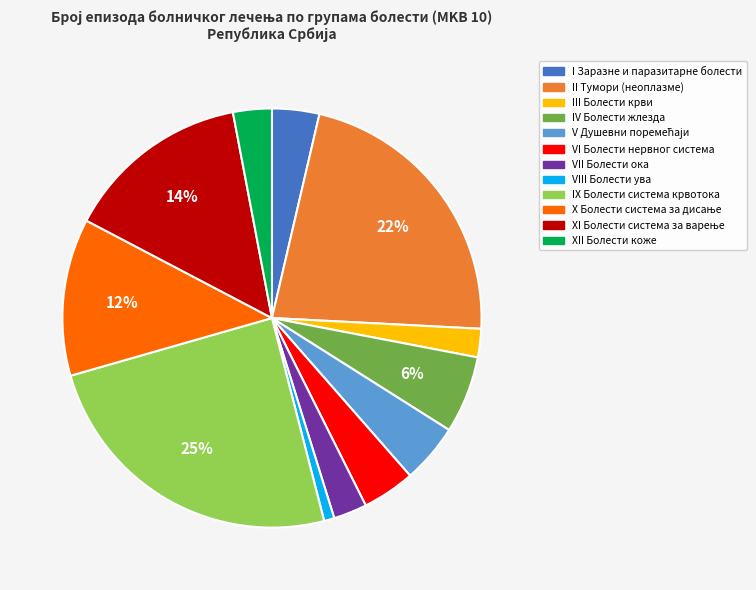

Is XII Болести коже the majority of the pie?

No